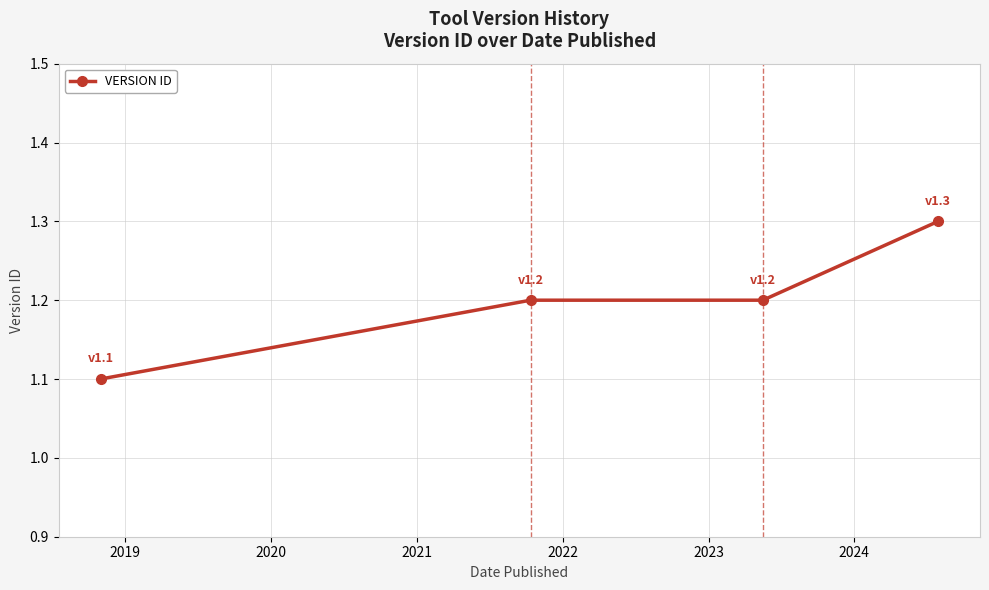

What is the average value?

1.2